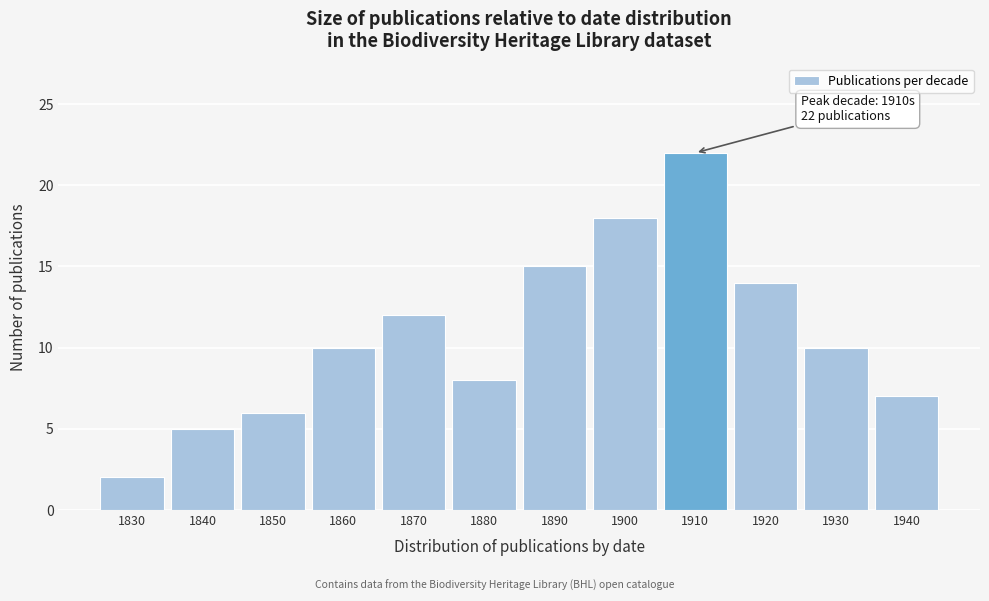

Reading right to left, what are all the values shown in this chart?

7	10	14	22	18	15	8	12	10	6	5	2